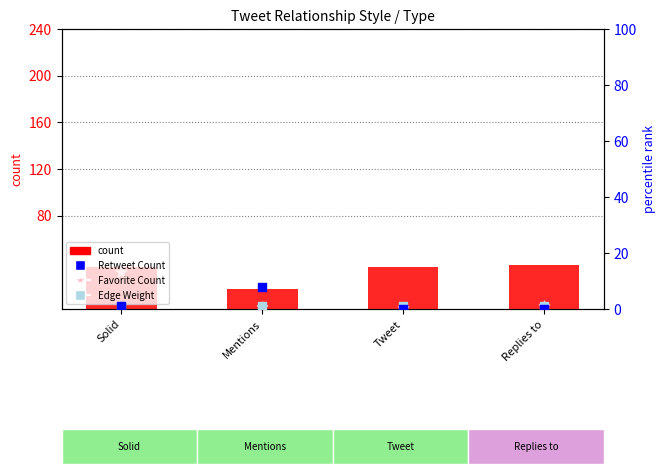

Which series contains the lowest Y value?

Retweet Count